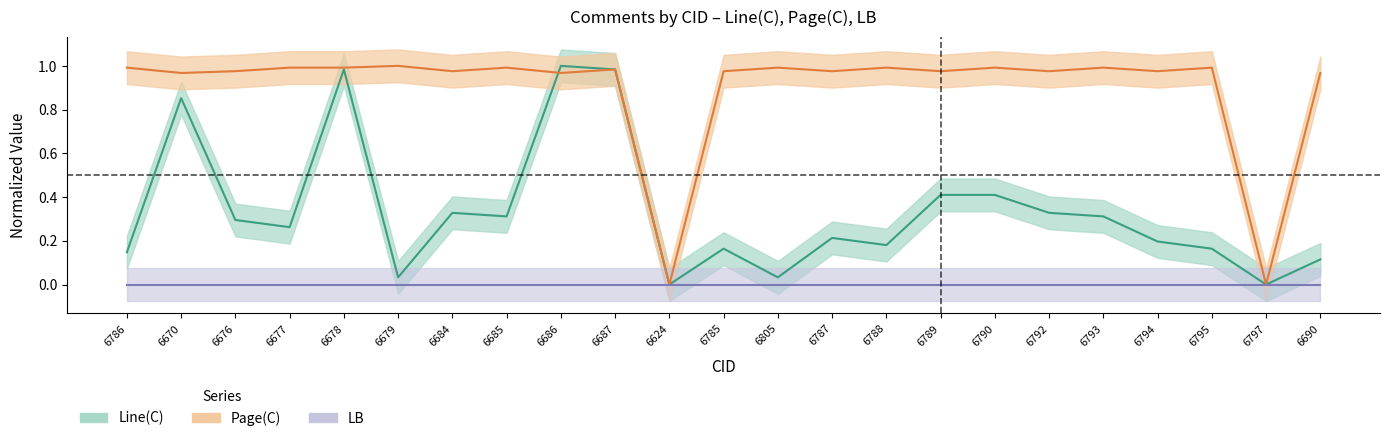

The value of Line(C) at 6785 is 0.1. True or false?

False